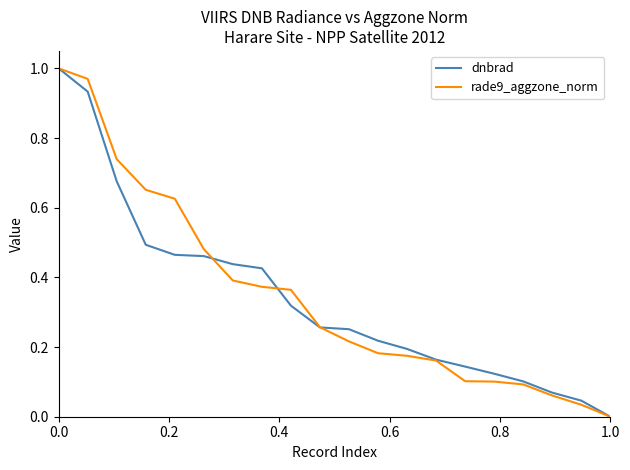

What are all the series names shown in the legend?

dnbrad, rade9_aggzone_norm